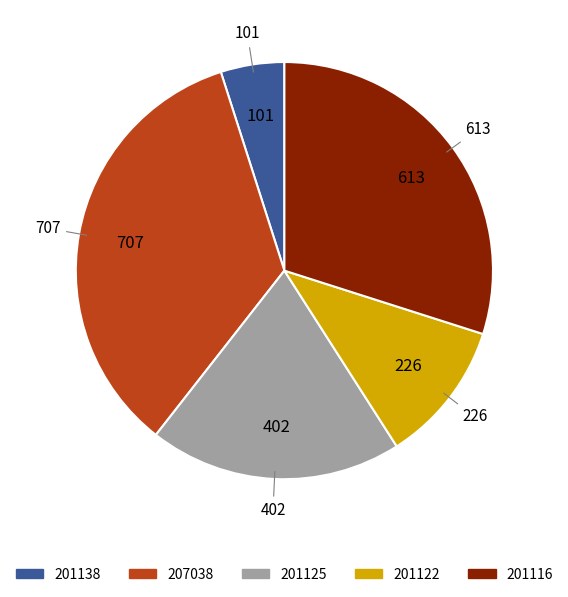

Rank the categories by value from highest to lowest.

207038, 201116, 201125, 201122, 201138